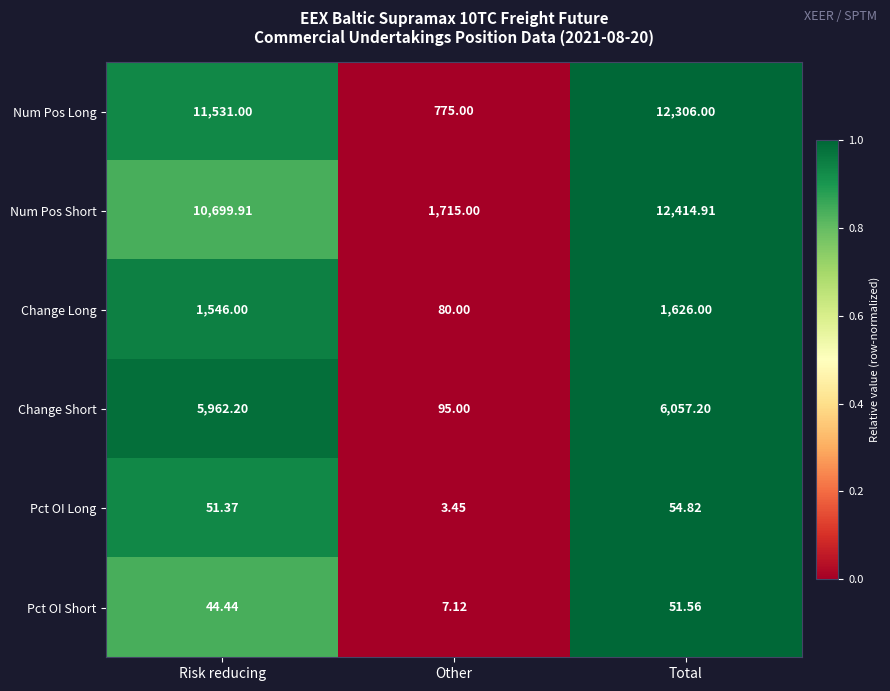

Which category has the highest value in the Pct OI Long series?

Total